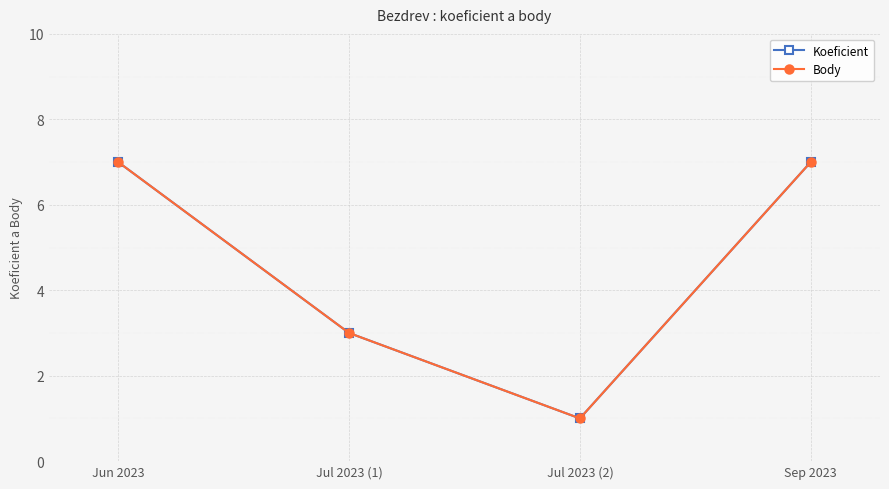

Is this an area chart (filled region under the line)?

No